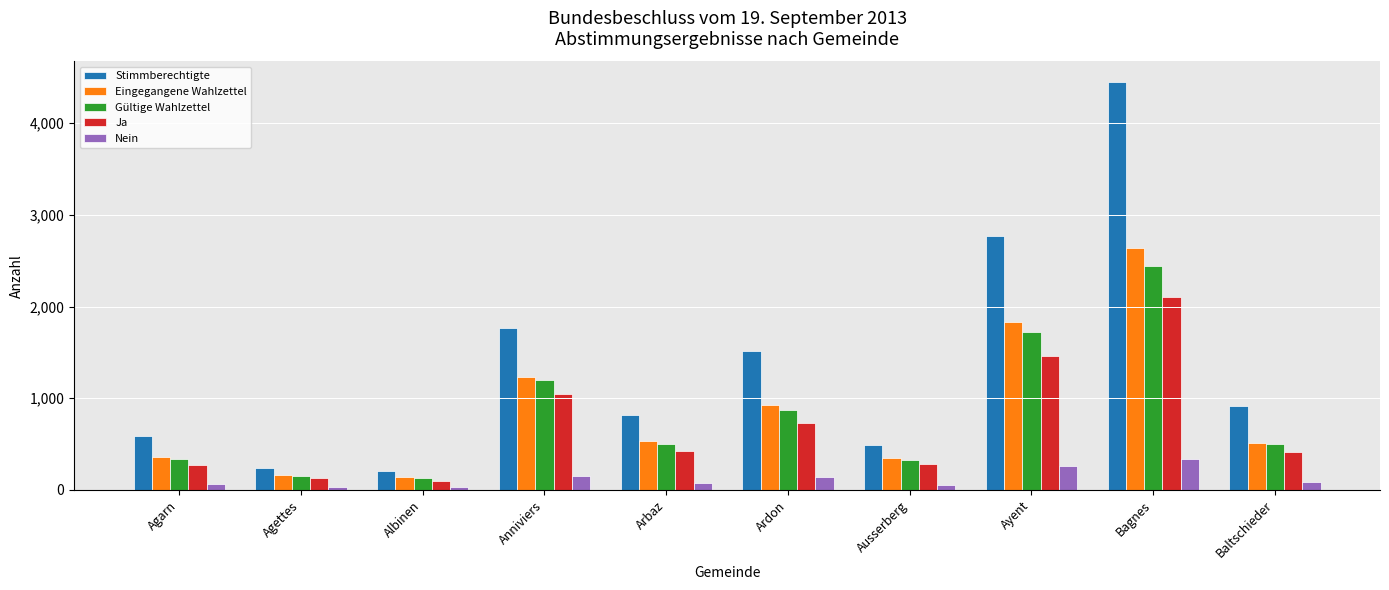

What is the sum of the Gültige Wahlzettel values at Baltschieder and Anniviers?

1692